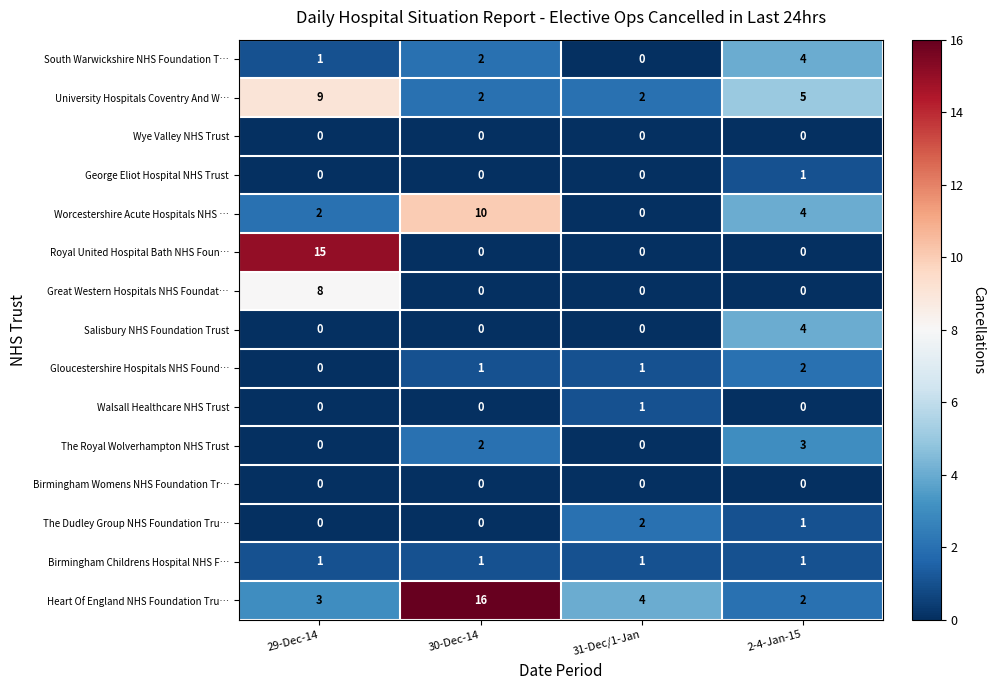

At how many categories does at least one series exceed 9?

2